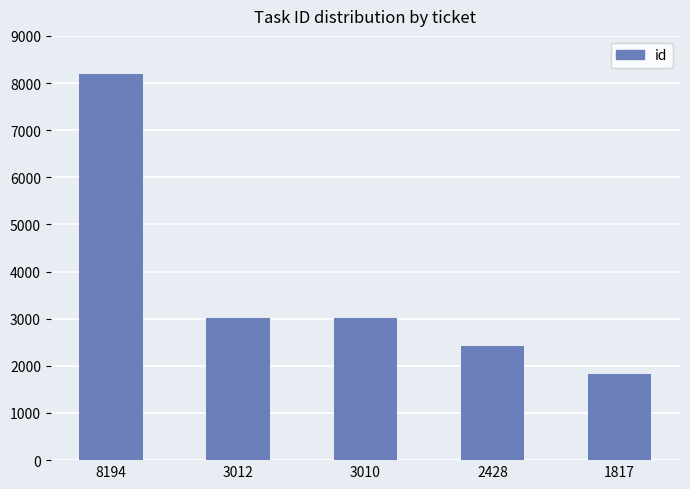

At which category does the chart reach its peak across all series?

8194